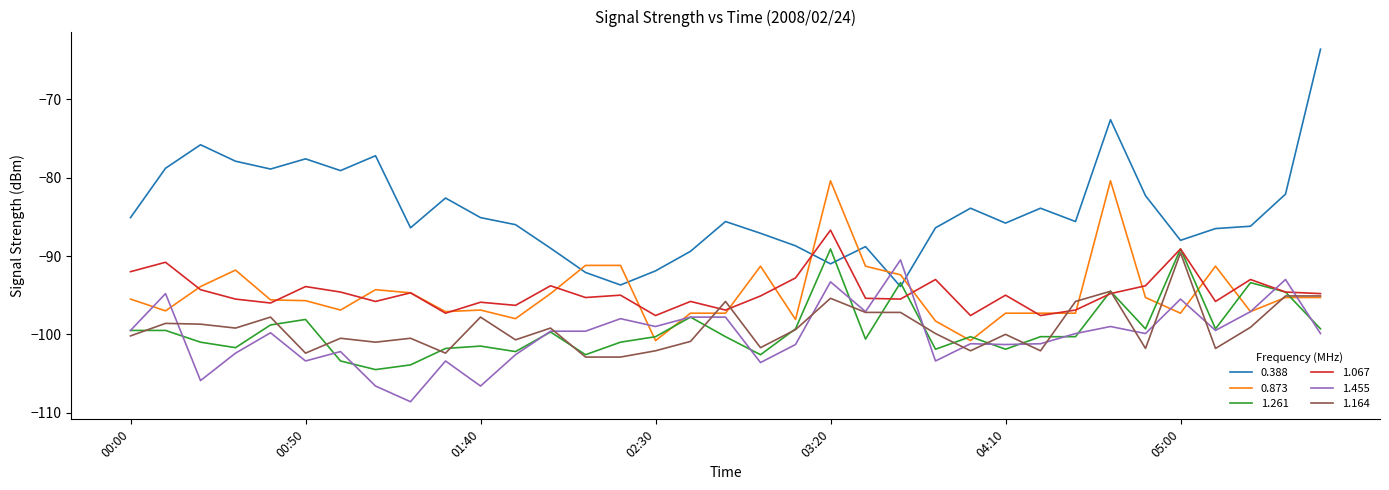

Count the number of data series in this chart.

6